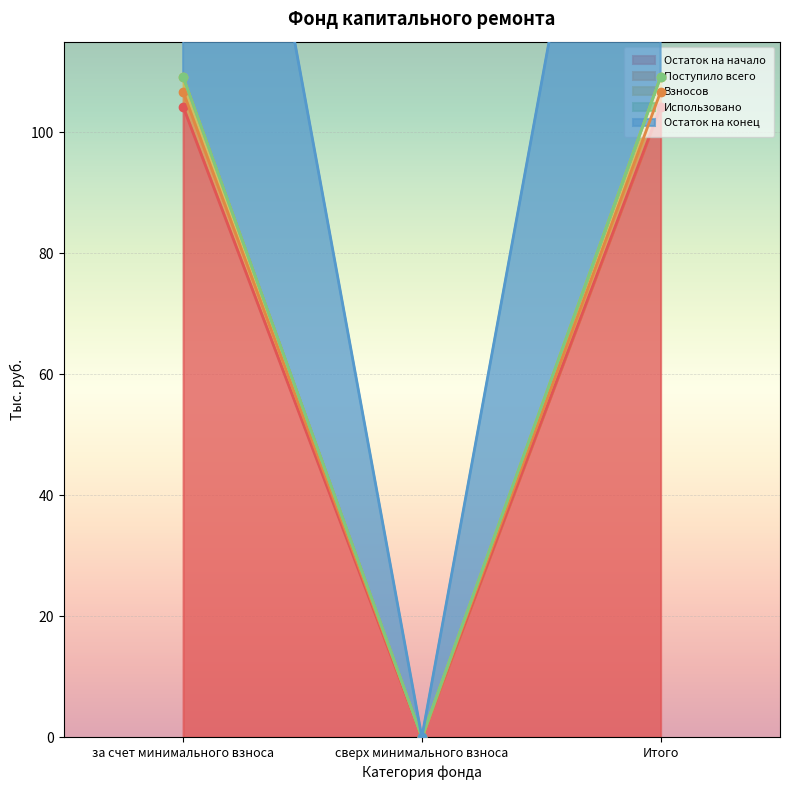

Is it true that Остаток на конец equals 0.0 at сверх минимального взноса?

True